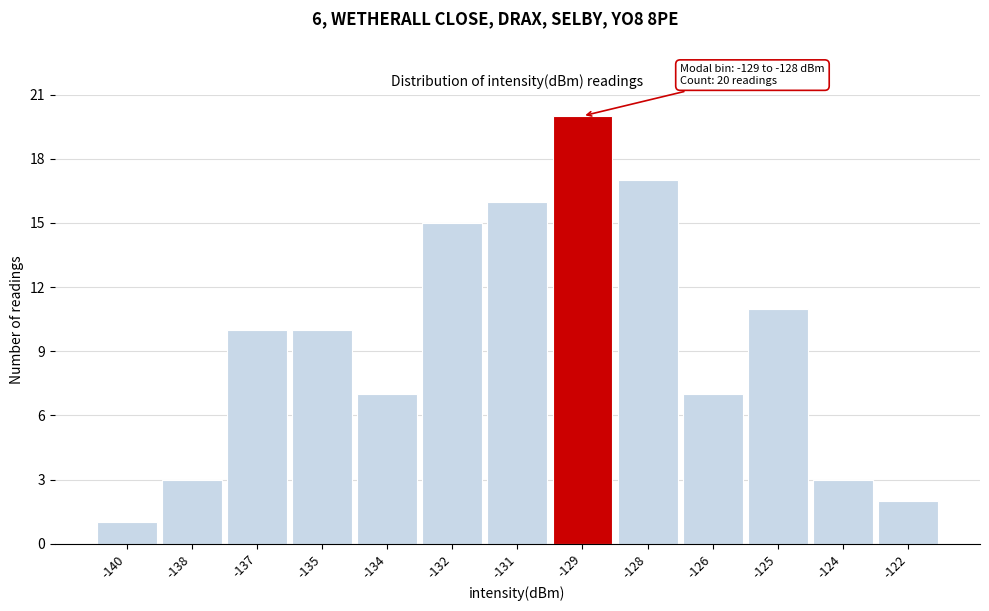

Reading left to right, transcribe all the data shown in this chart.

1	3	10	10	7	15	16	20	17	7	11	3	2